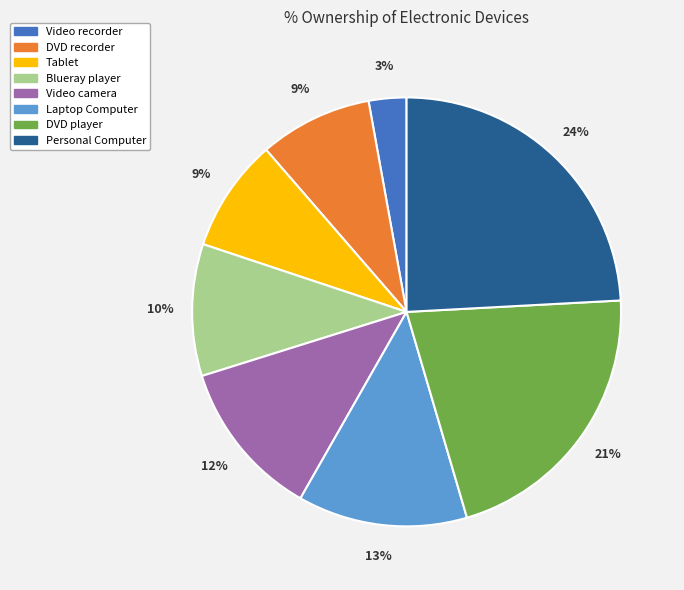

Which category has the biggest portion of the pie?

Personal Computer